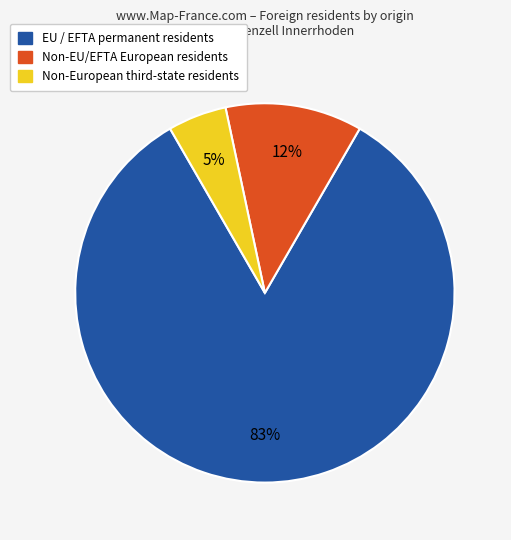

To the nearest percent, what is the average slice percentage?

33%